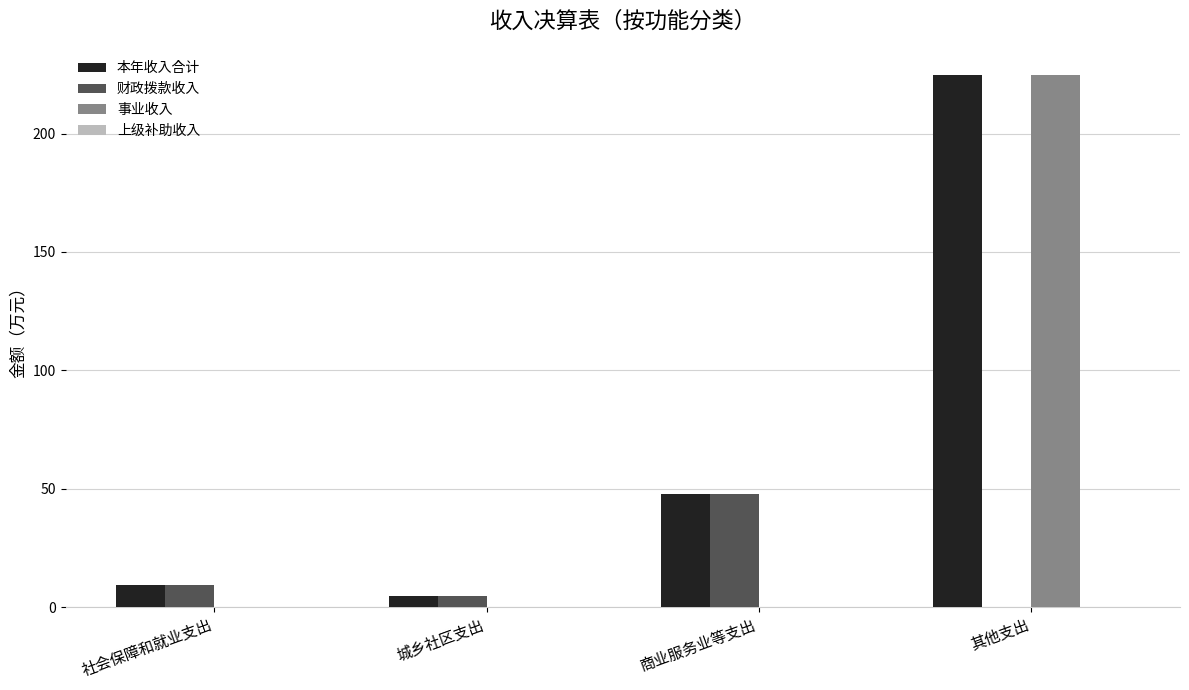

The 本年收入合计 series shows 24.8 at 商业服务业等支出. True or false?

False